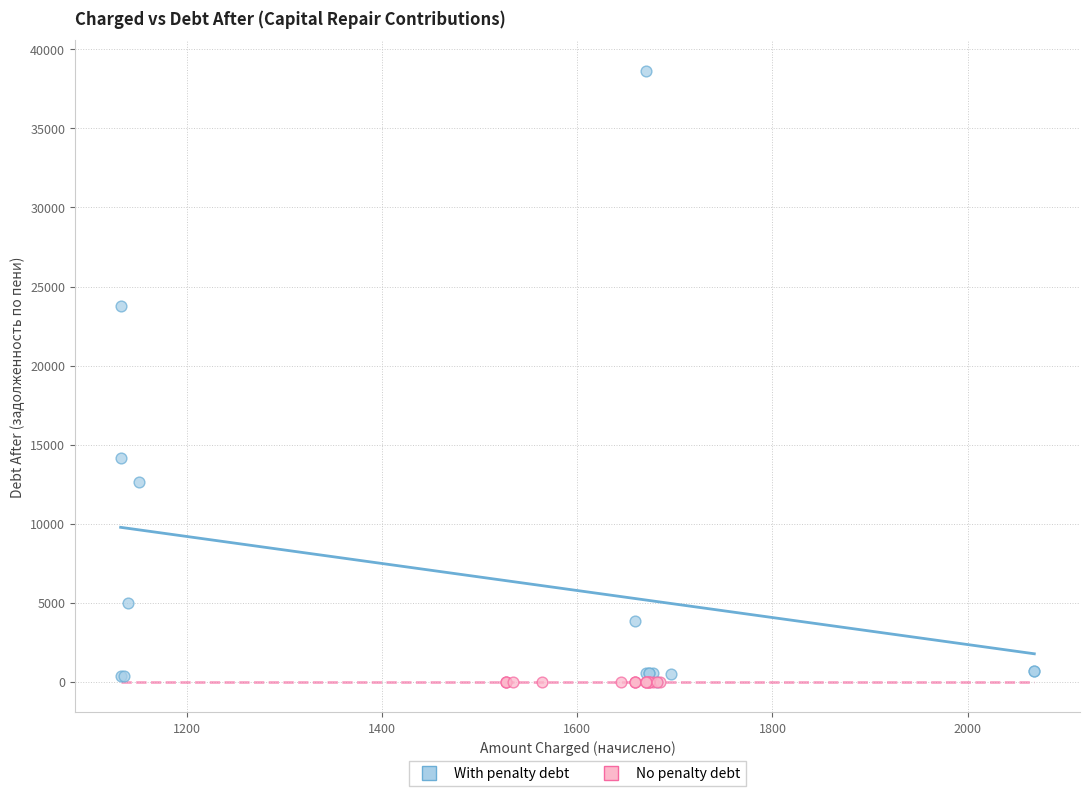

Which series reaches the maximum Y coordinate?

With penalty debt